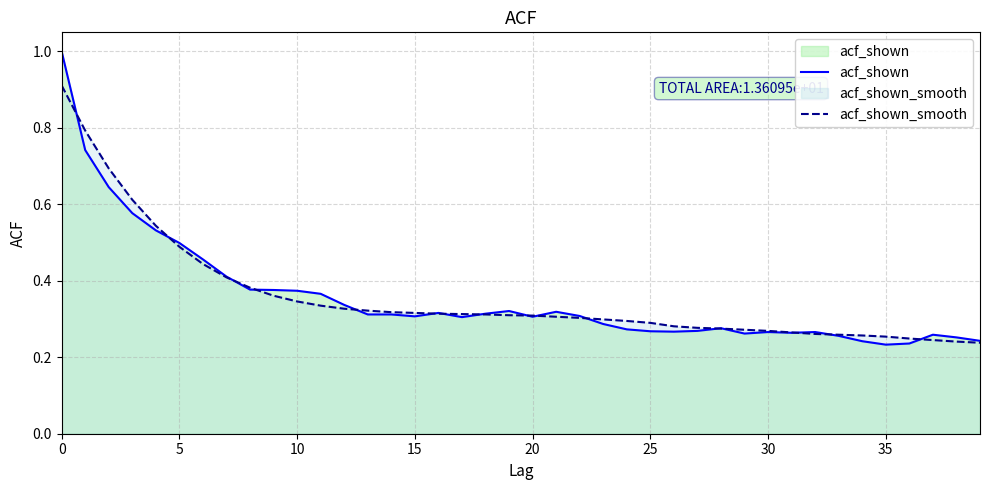

At which category does acf_shown reach its first local peak?

16